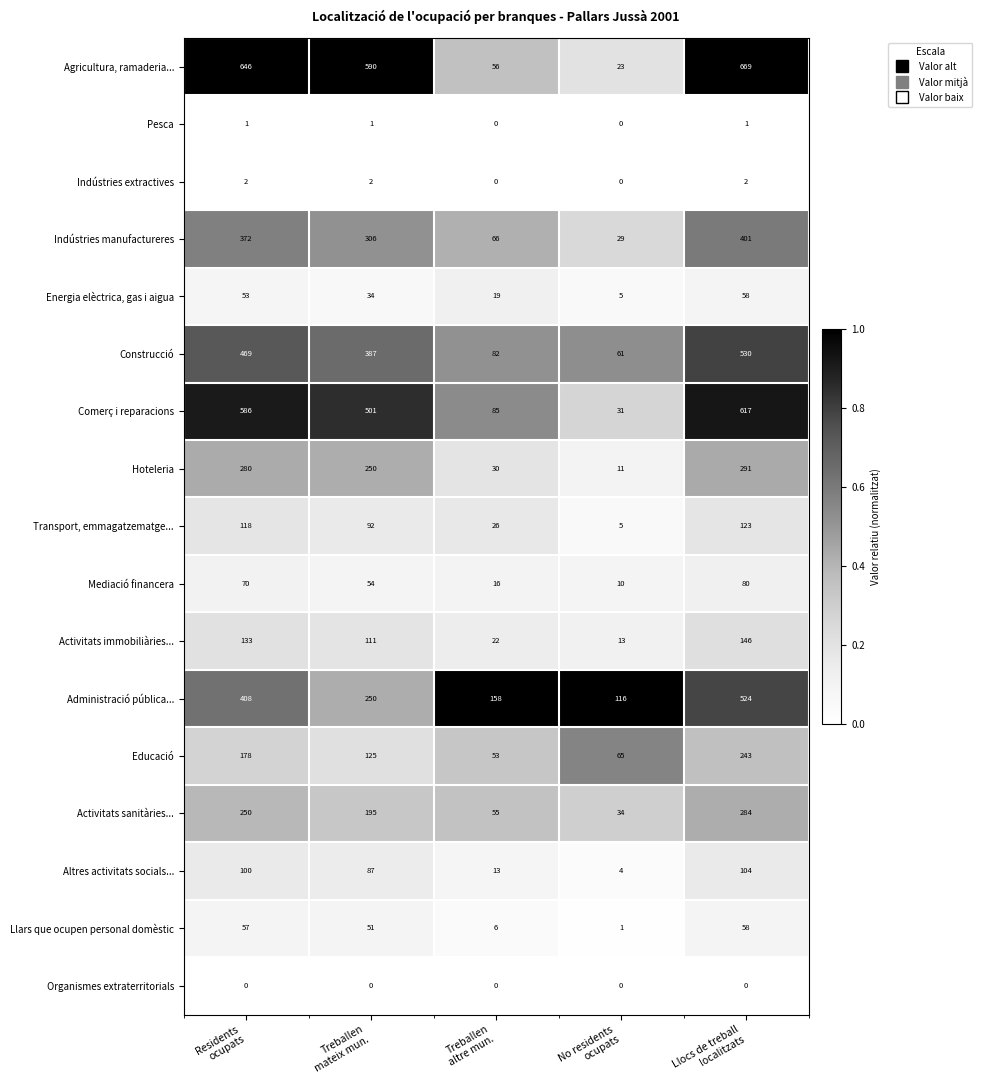

What is the lowest value of the Agricultura, ramaderia... series?

23